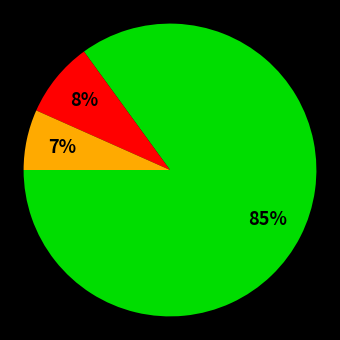

To the nearest percent, what is the average slice percentage?

33%